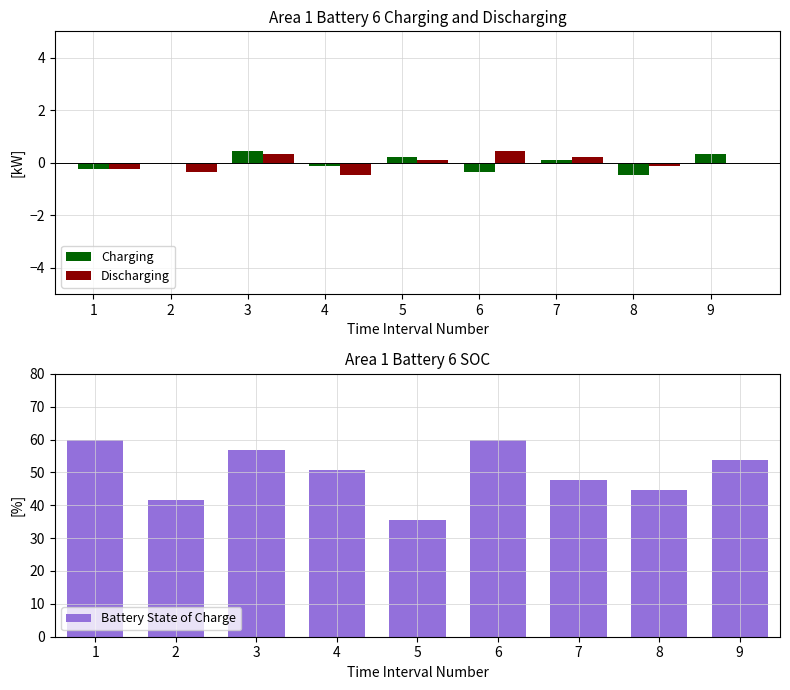

How many values in Charging are below zero?

4